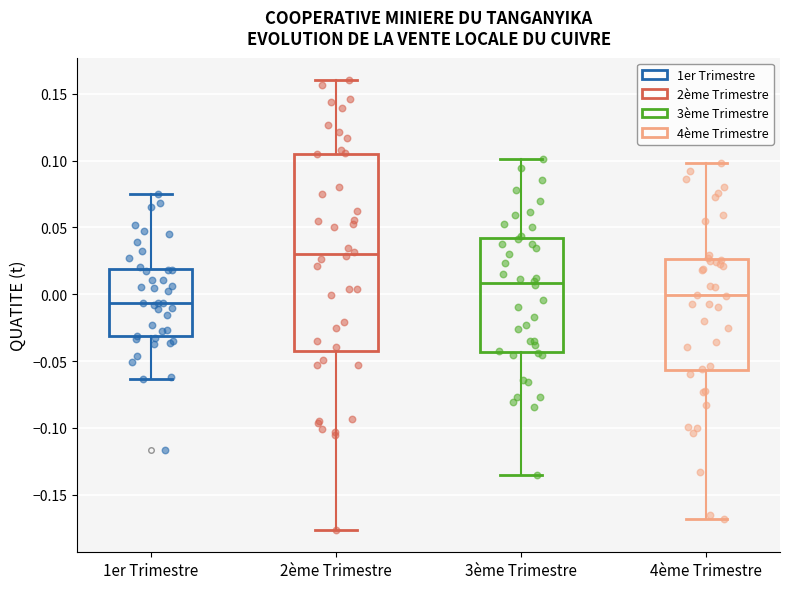

Which box has the lowest median line?

1er Trimestre